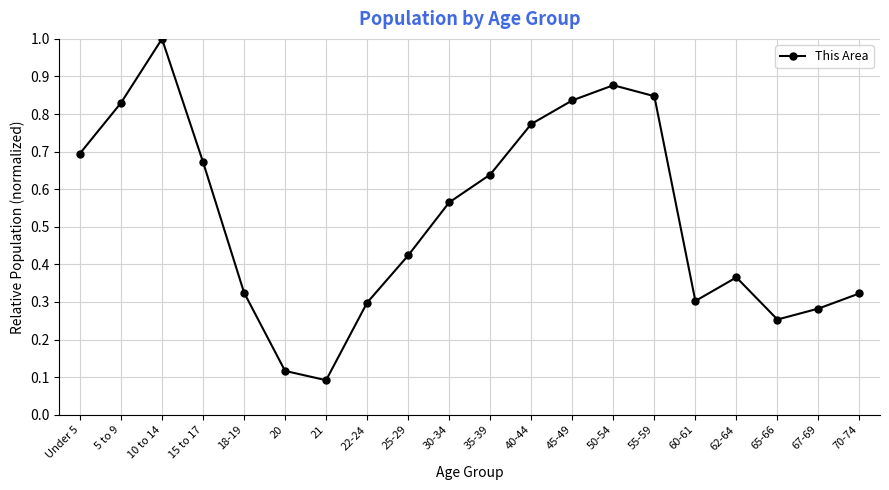

What is the sum of the values at 15 to 17 and Under 5?

1.4